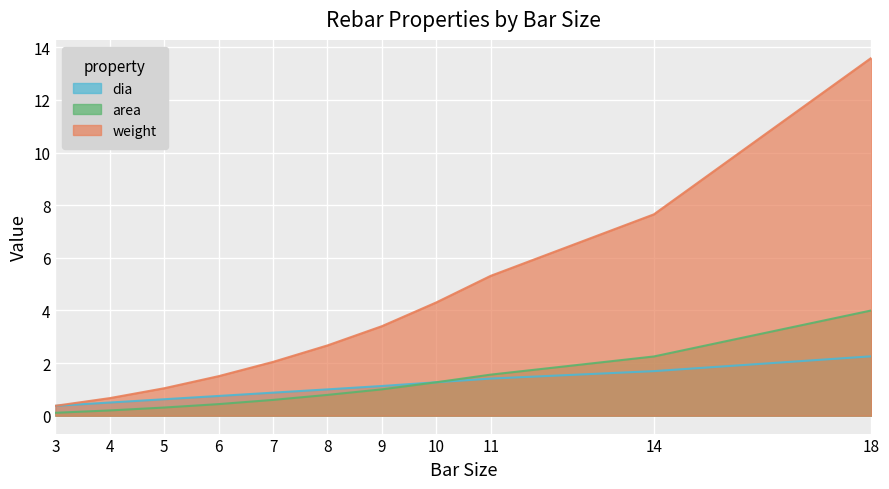

At which category is the sum across all series the highest?

18